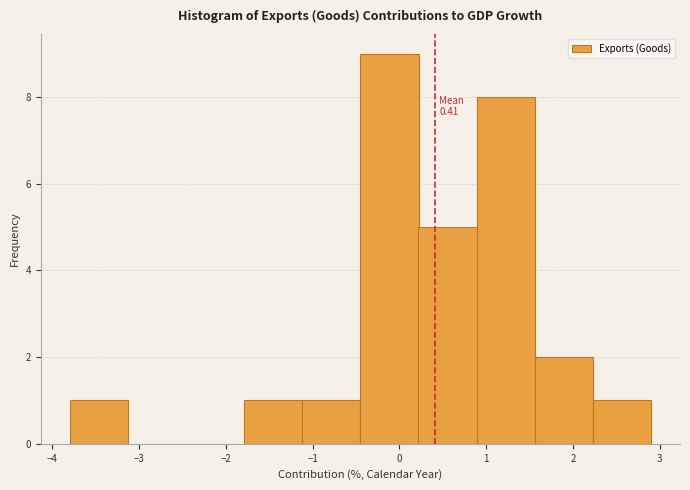

Over which range of the x-axis is the bar tallest?

-0.45 to 0.22